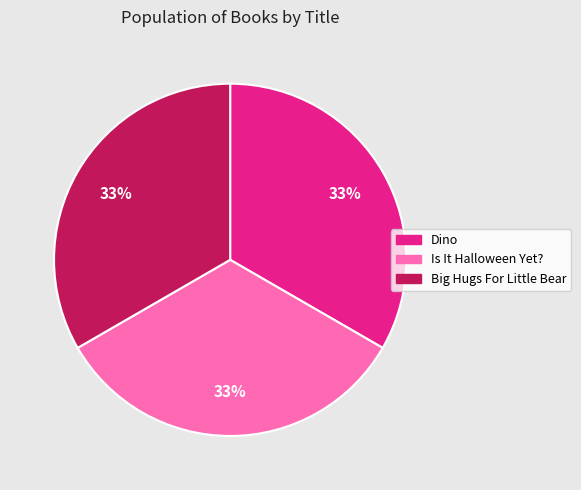

Approximately how many times larger is the value at Dino compared to Big Hugs For Little Bear?

1.0